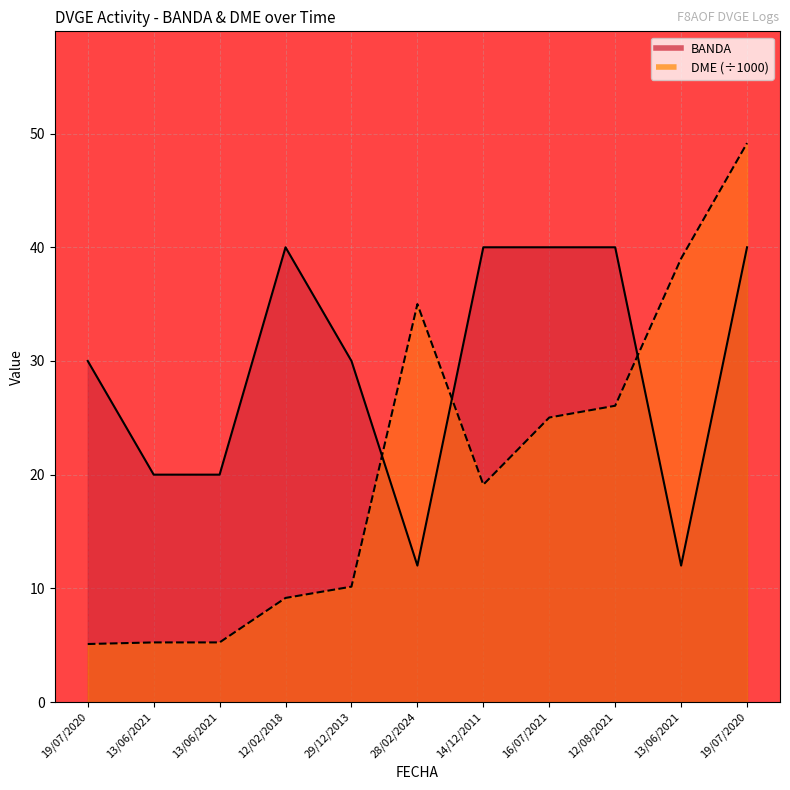

At how many categories does at least one series exceed 45?

1